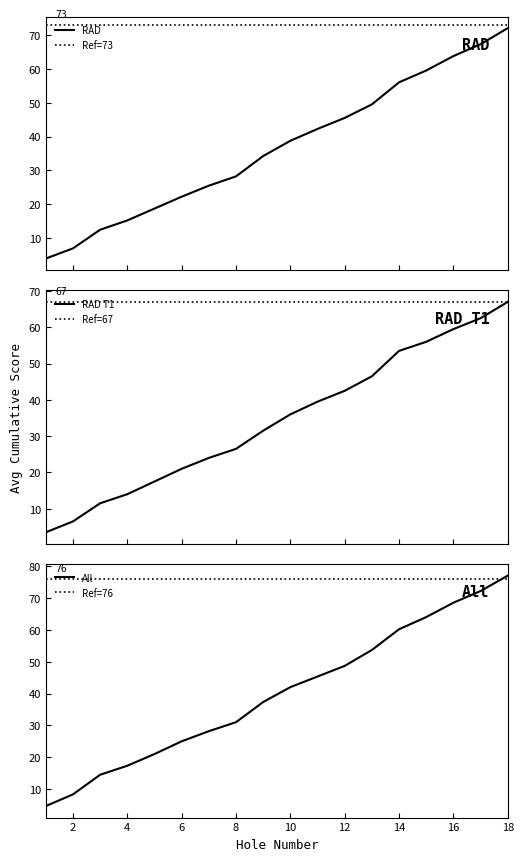

True or false: event_total_score has a value of 106 at 4.

False